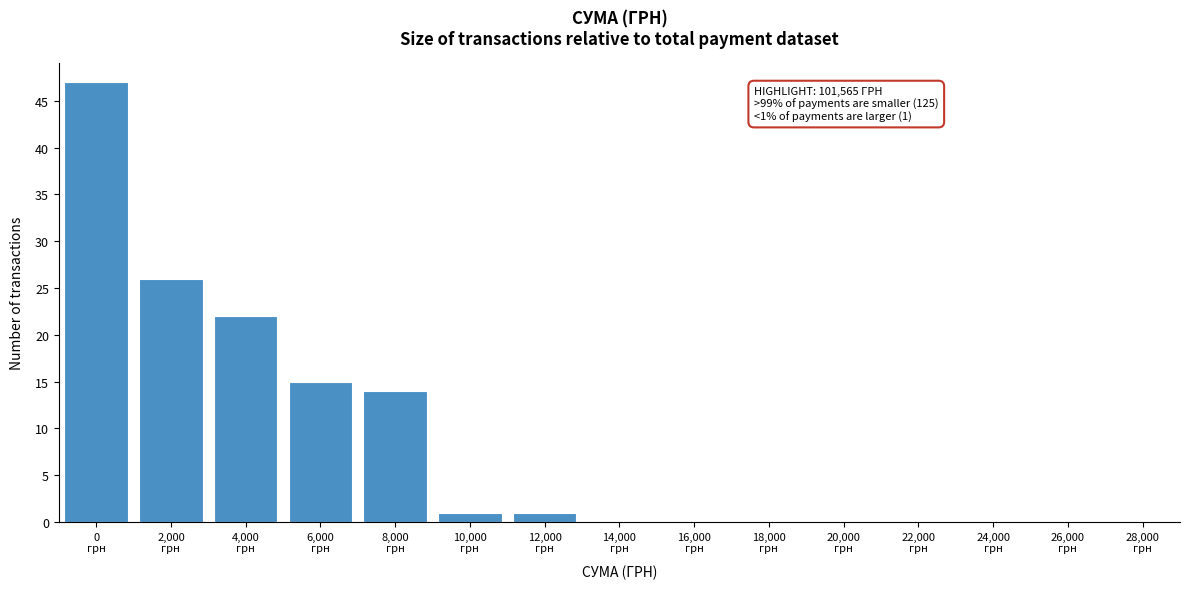

What is the maximum value shown in the chart?

47